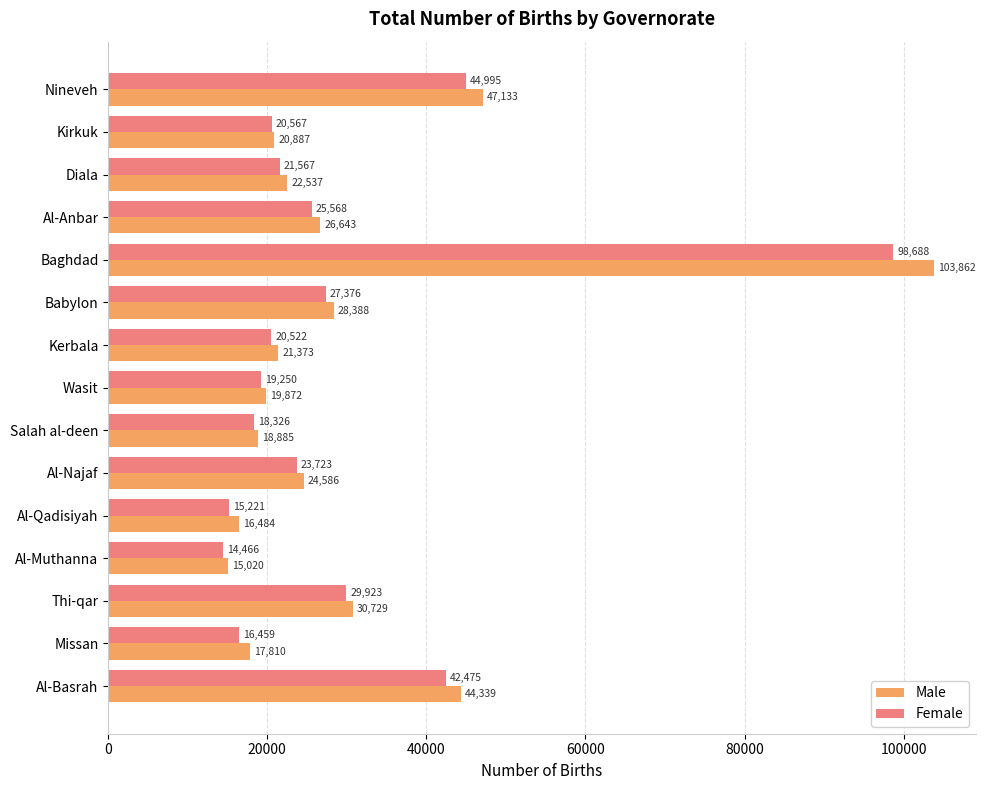

What is the difference between the maximum and minimum values in the Male series?

88842